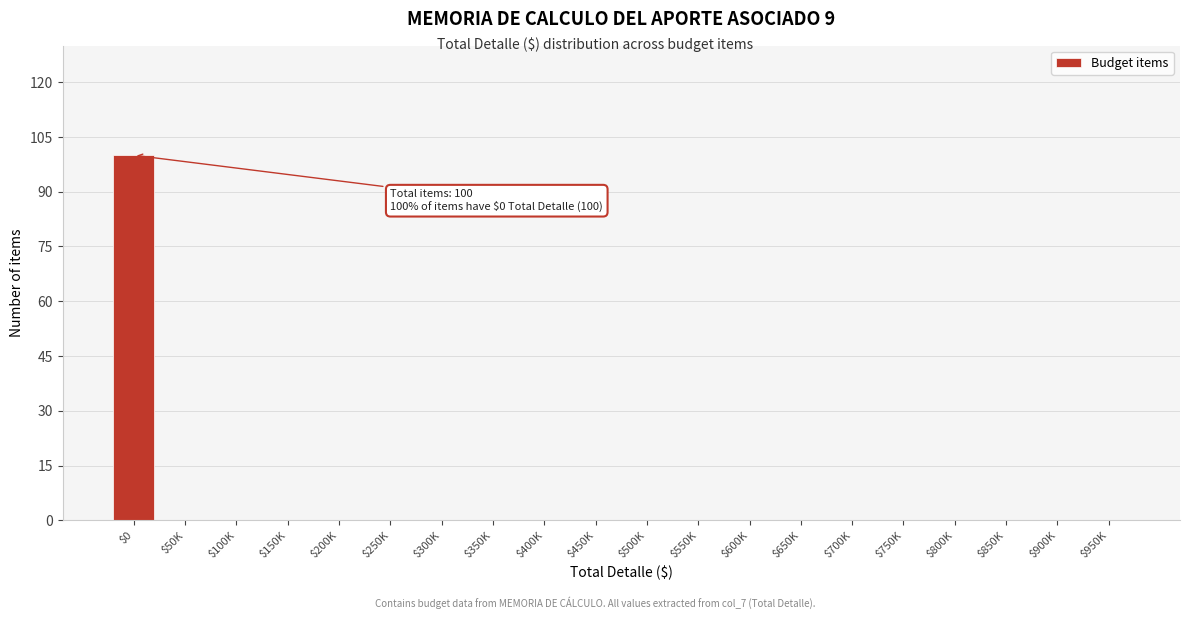

Which label corresponds to the largest value in the chart?

$0